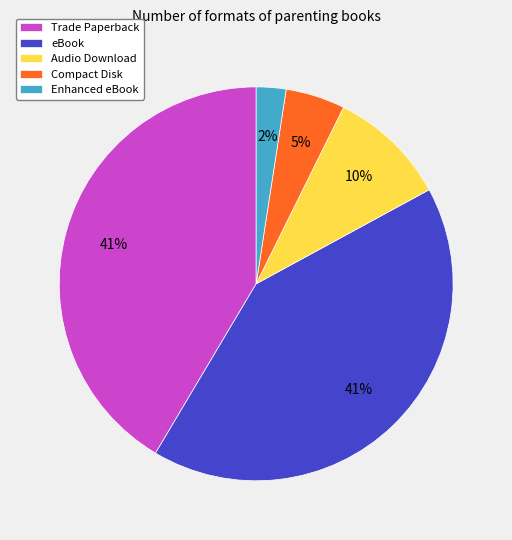

Combined, do Audio Download and Compact Disk account for over 50%?

No